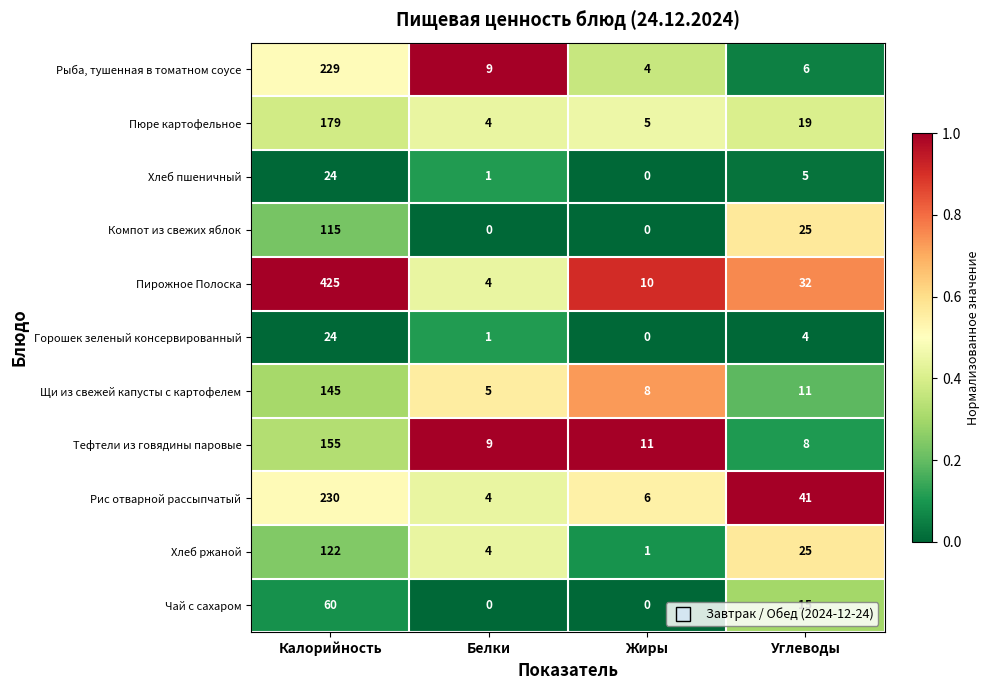

What is the maximum value for Тефтели из говядины паровые?

155